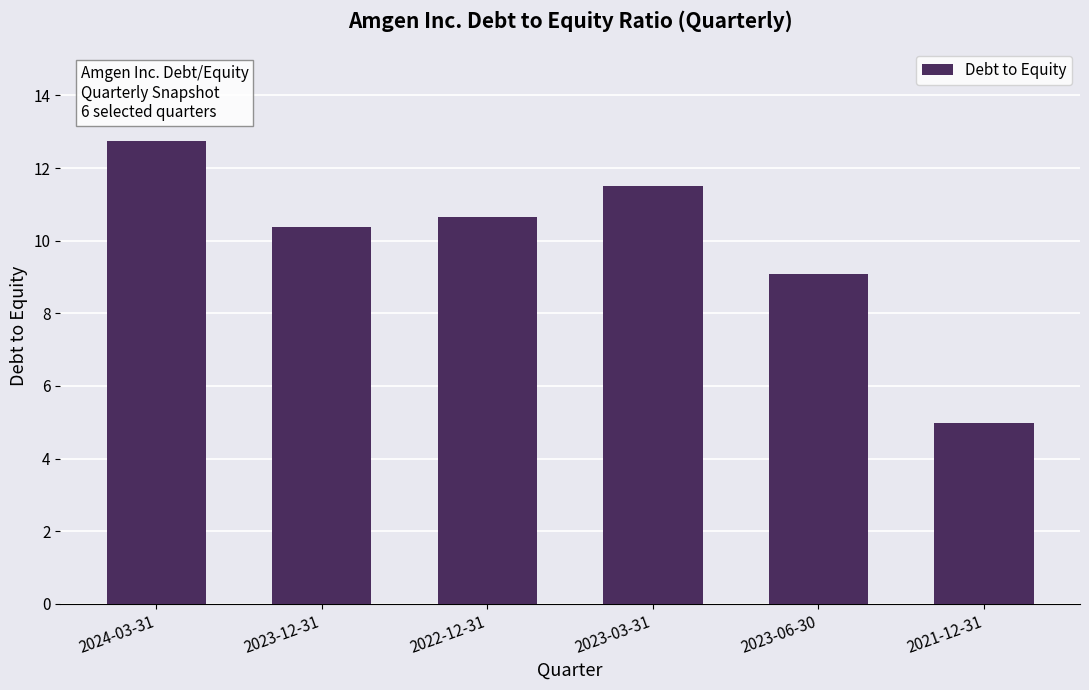

Reading right to left, extract all data points from this chart.

2021-12-31=5.0	2023-06-30=9.1	2023-03-31=11.5	2022-12-31=10.6	2023-12-31=10.4	2024-03-31=12.8